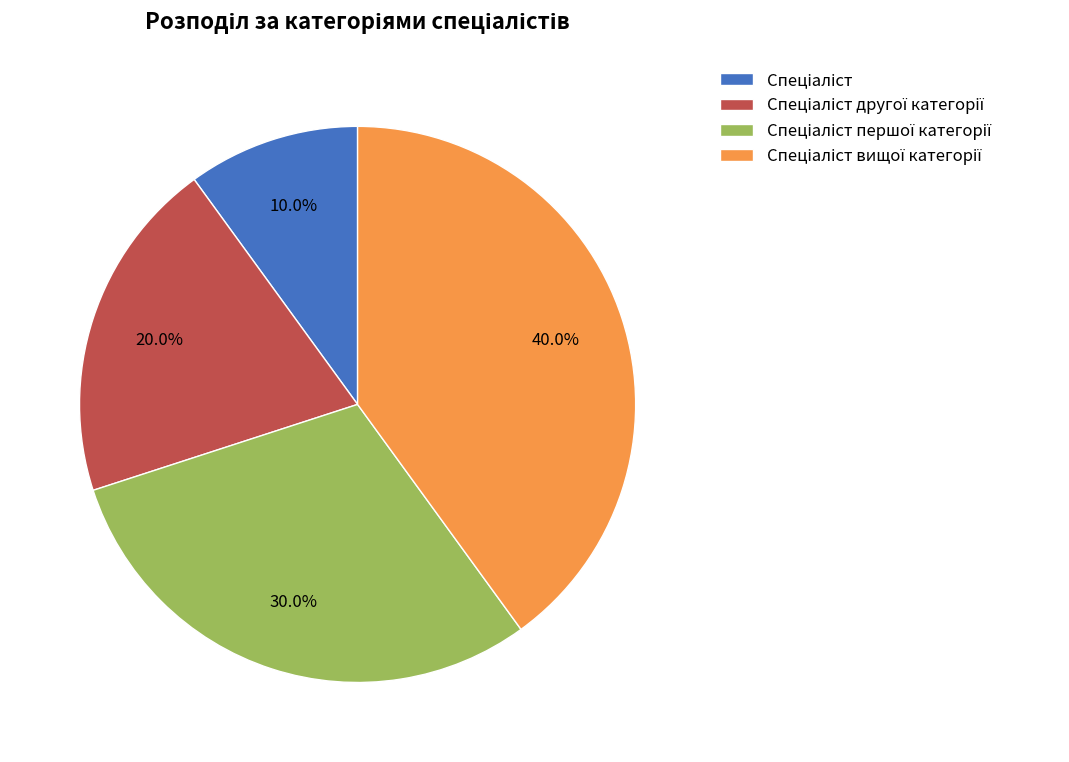

Does any single category account for the majority?

No